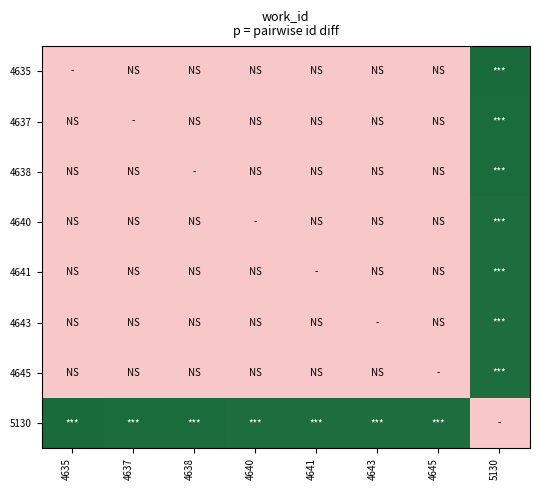

Reading left to right, list all the values displayed in this chart.

4635: 4635=0.0	4637=0.0	4638=0.0	4640=0.0	4641=0.0	4643=0.0	4645=0.0	5130=1.0
4637: 4635=0.0	4637=0.0	4638=0.0	4640=0.0	4641=0.0	4643=0.0	4645=0.0	5130=1.0
4638: 4635=0.0	4637=0.0	4638=0.0	4640=0.0	4641=0.0	4643=0.0	4645=0.0	5130=1.0
4640: 4635=0.0	4637=0.0	4638=0.0	4640=0.0	4641=0.0	4643=0.0	4645=0.0	5130=1.0
4641: 4635=0.0	4637=0.0	4638=0.0	4640=0.0	4641=0.0	4643=0.0	4645=0.0	5130=1.0
4643: 4635=0.0	4637=0.0	4638=0.0	4640=0.0	4641=0.0	4643=0.0	4645=0.0	5130=1.0
4645: 4635=0.0	4637=0.0	4638=0.0	4640=0.0	4641=0.0	4643=0.0	4645=0.0	5130=1.0
5130: 4635=1.0	4637=1.0	4638=1.0	4640=1.0	4641=1.0	4643=1.0	4645=1.0	5130=0.0